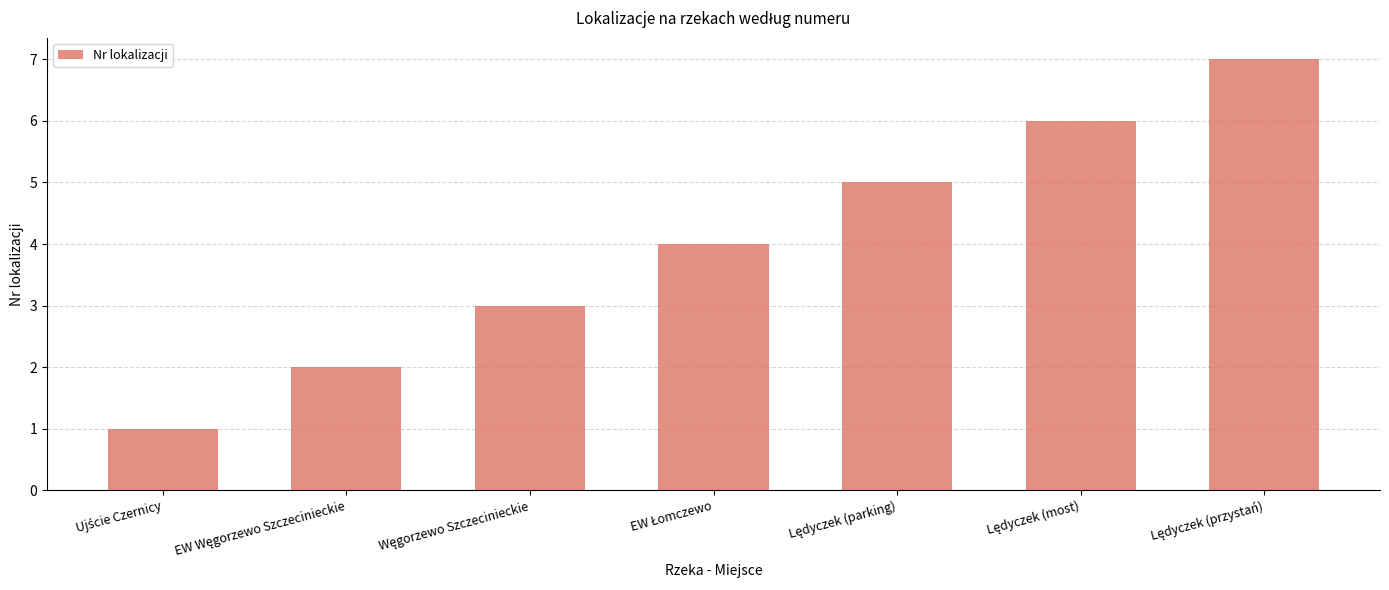

What is the greatest value displayed?

7